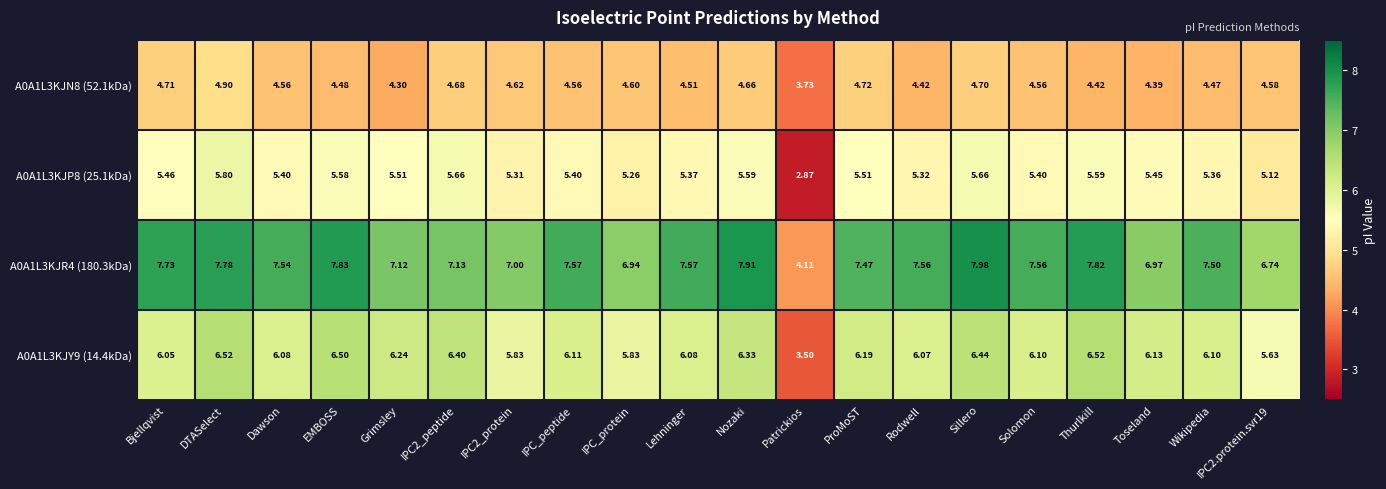

At which label does A0A1L3KJR4 (180.3kDa) first exceed 7?

Bjellqvist